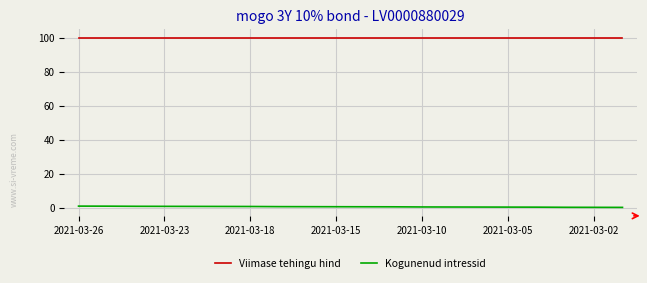

What is the minimum value for Viimase tehingu hind?

100.1